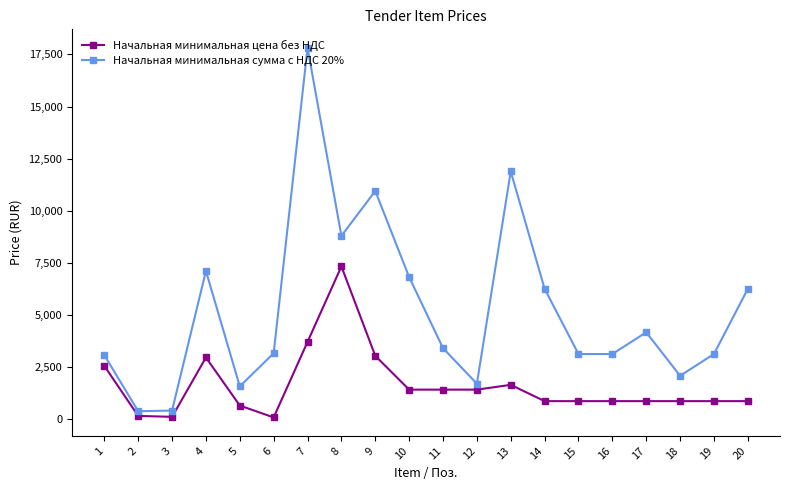

What is the greatest value displayed?

17817.6